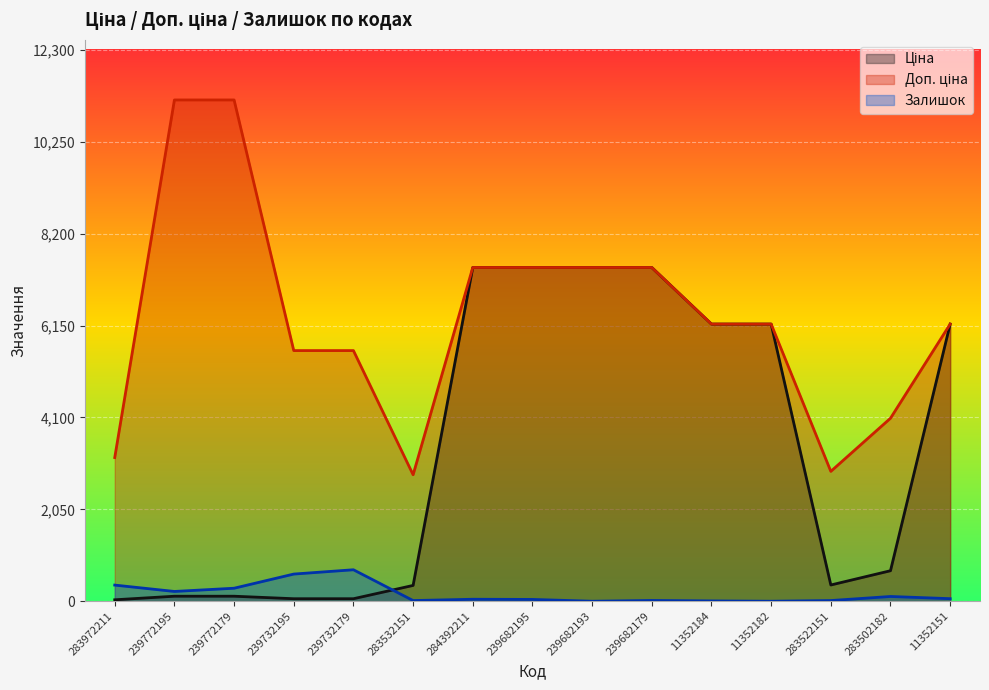

The Доп. ціна series shows 4082.3 at 283502182. True or false?

True